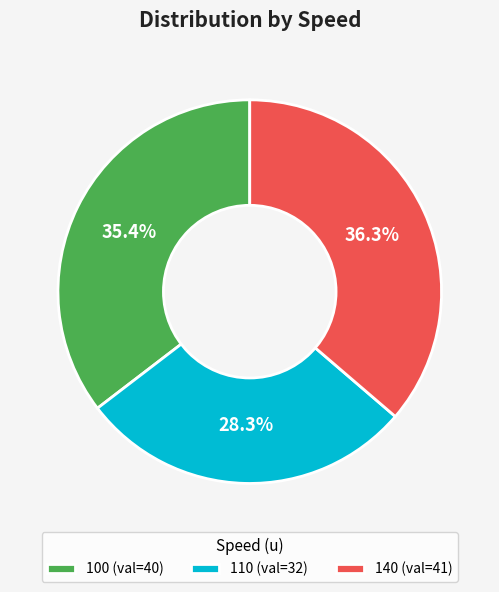

What is the total percentage of 100 and 140?

71.7%